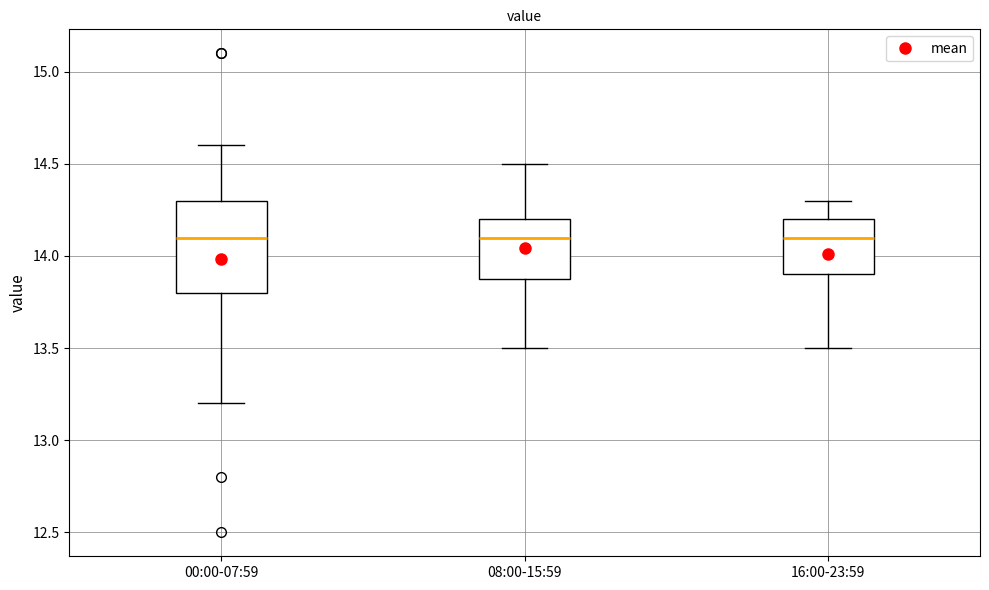

Where is the upper edge of the box for 16:00-23:59 on the y-axis? The values are not printed on the chart, so give them approximately, as read against the axis.

14.2